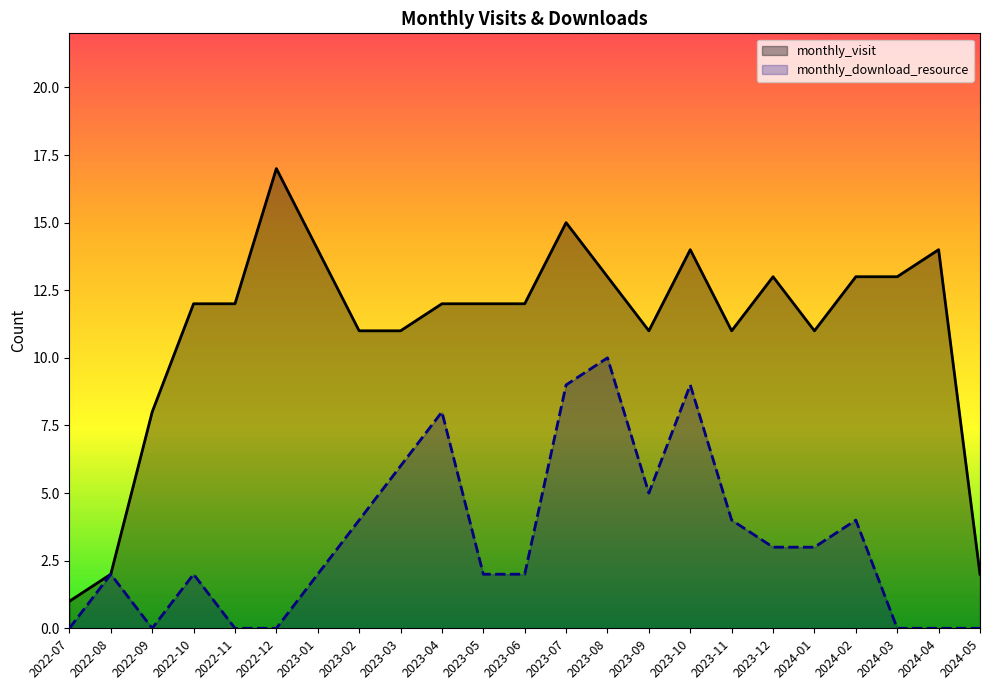

What is the total value across all series at 2024-02?

17